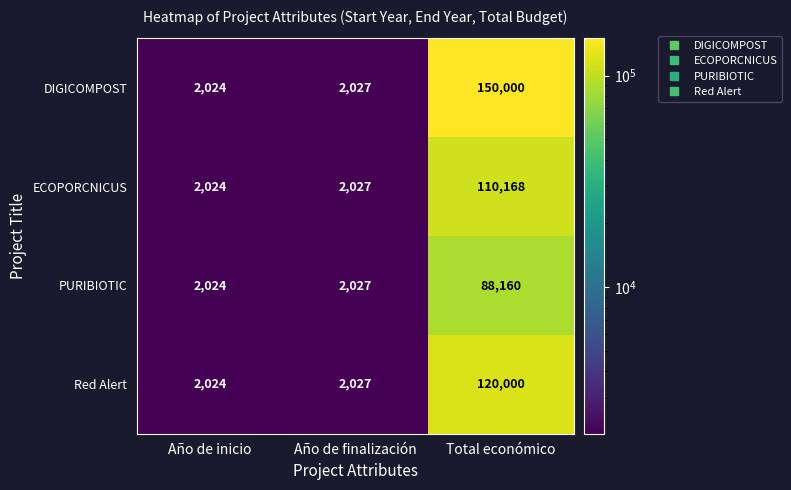

Reading left to right, what are all the values shown in this chart?

DIGICOMPOST: 2024	2027	150000
ECOPORCNICUS: 2024	2027	110168
PURIBIOTIC: 2024	2027	88160
Red Alert: 2024	2027	120000